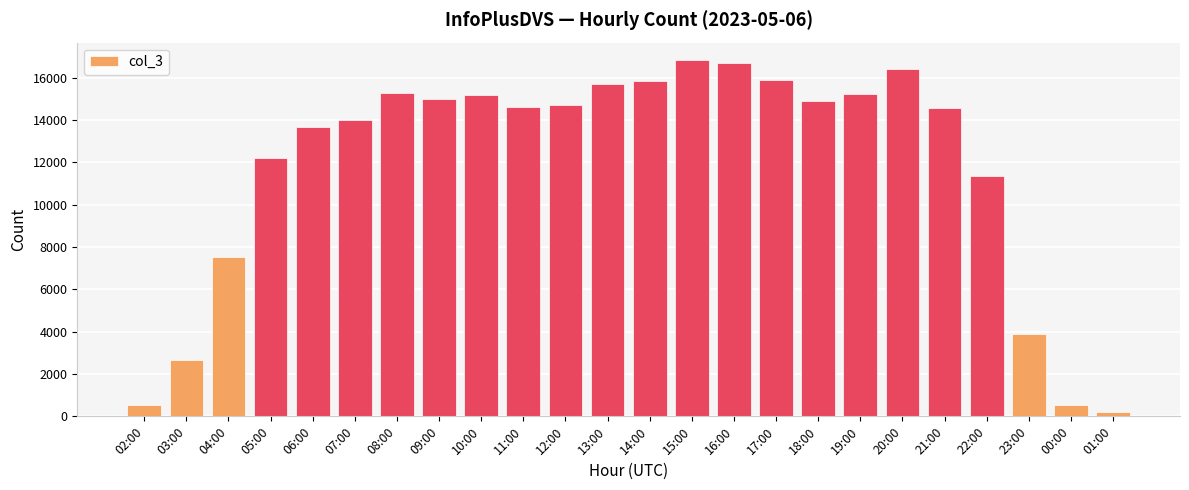

What is the difference between the second highest and minimum values?

16488